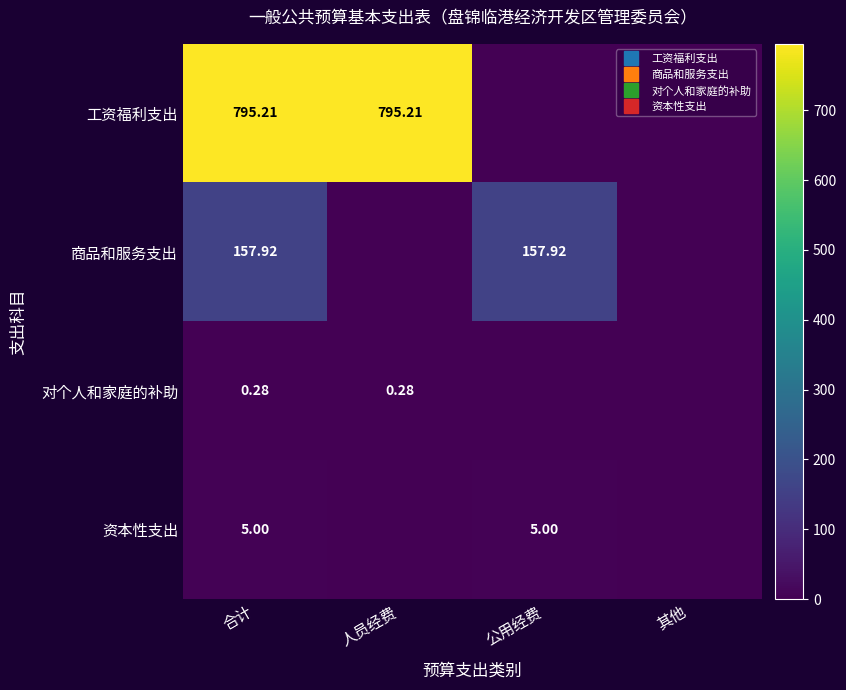

What is the difference between the maximum and second lowest values in the 资本性支出 series?

5.0